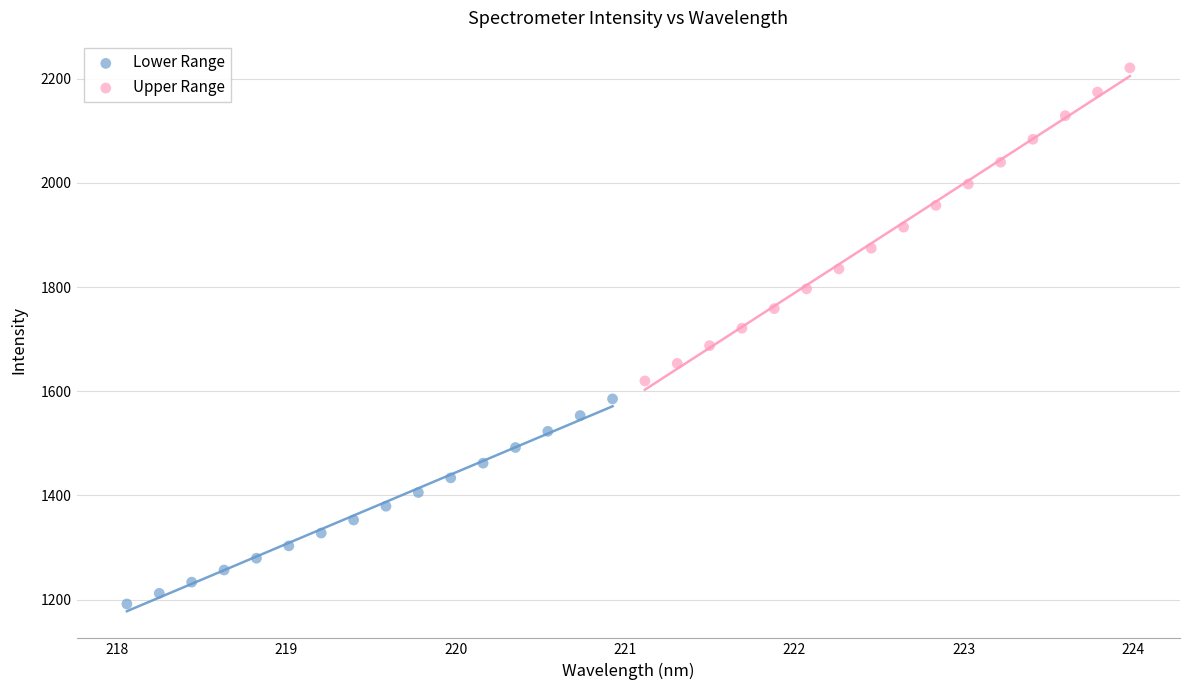

What are all the series names shown in the legend?

Lower Range, Upper Range